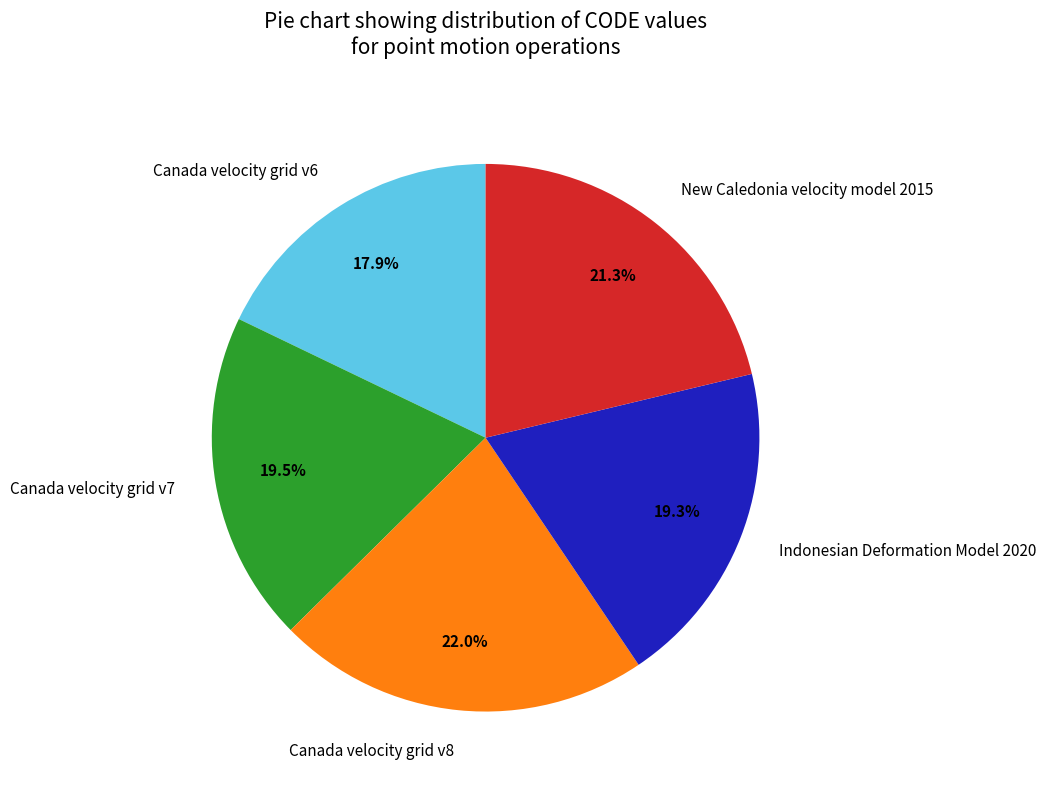

Does New Caledonia velocity model 2015 represent more than half of the total?

No